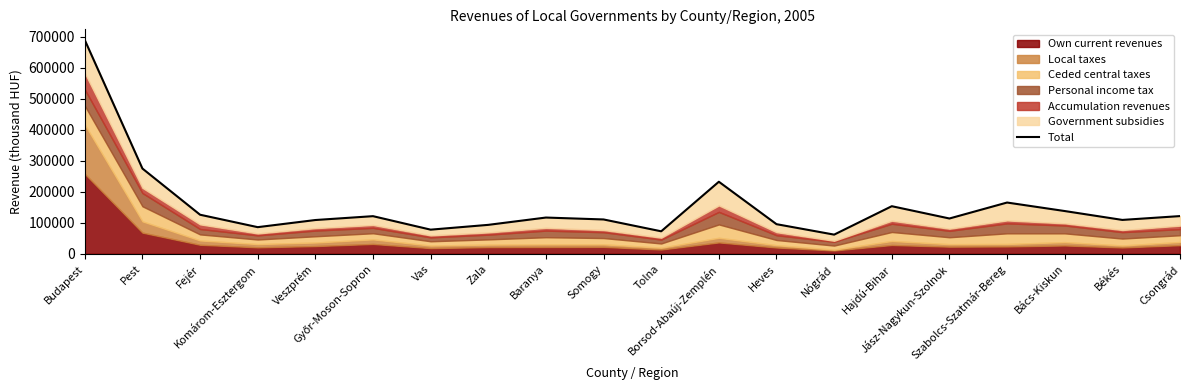

What is the change in value from Vas to Somogy?

+32920